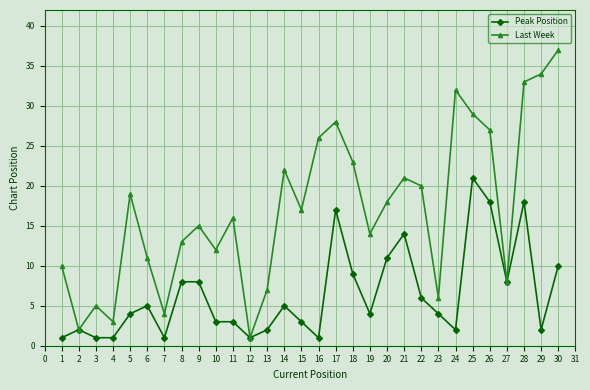

Read the Peak Position value at 25, to the nearest 5.

20